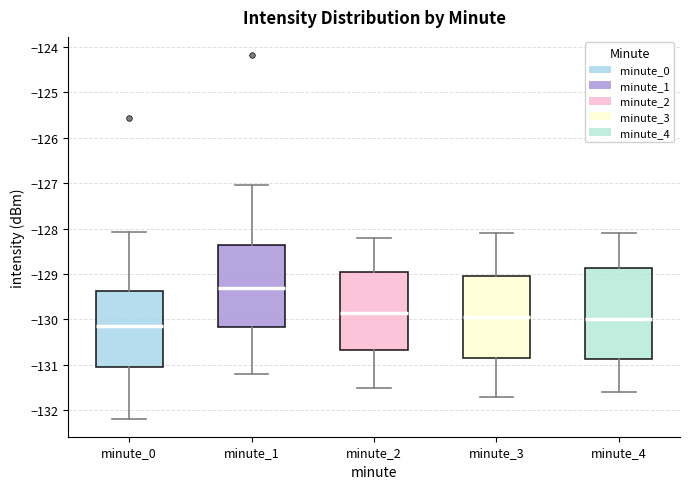

Which box is the tallest, from its lower edge to its upper edge?

minute_4